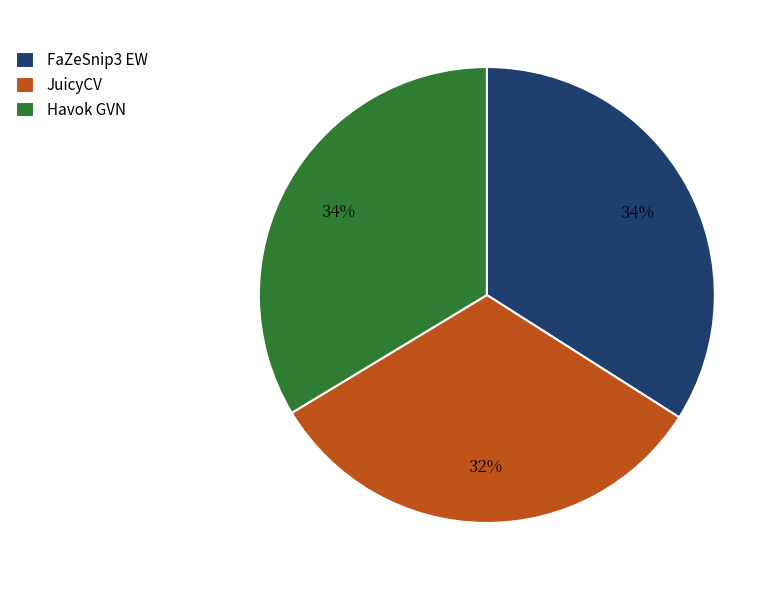

Does JuicyCV account for over 50% of the chart?

No